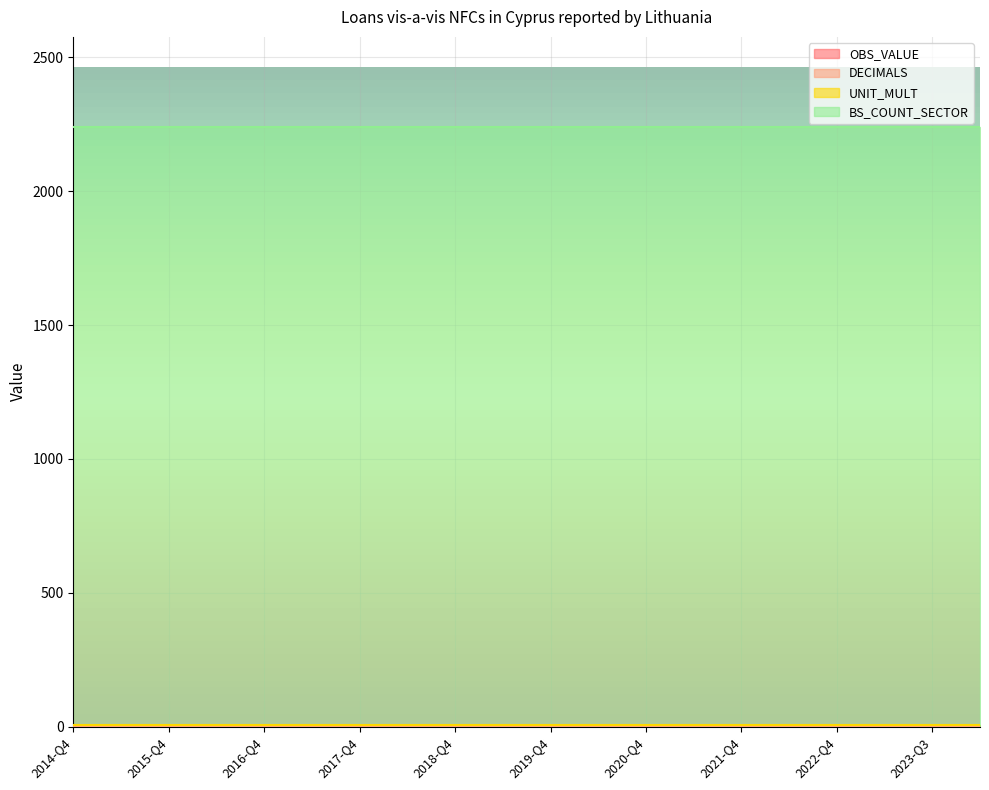

Between 2017-Q4 and 2018-Q4, which is larger?

2017-Q4